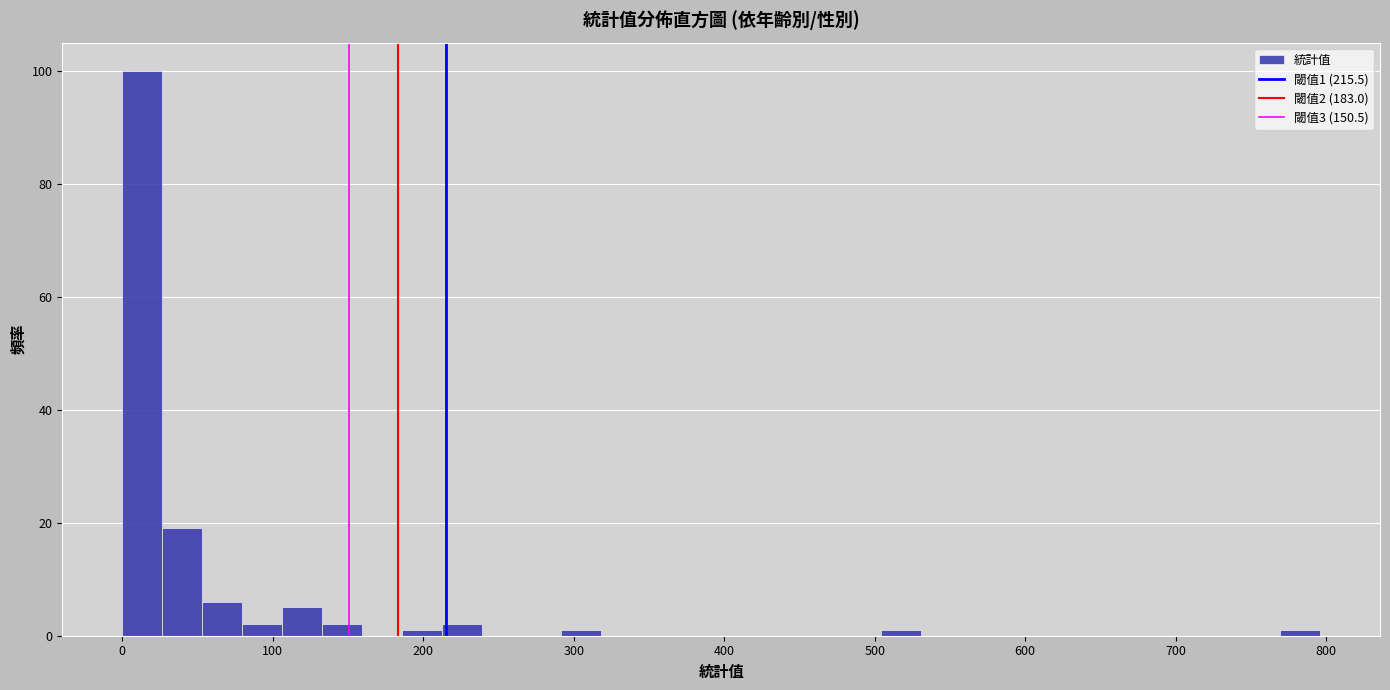

Read against the x-axis, roughly where is the centre of the tallest bar?

10